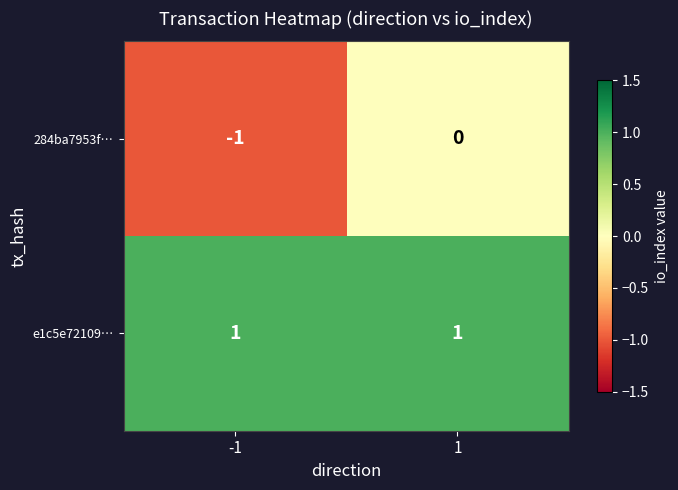

Rank the series by their maximum value, from highest to lowest.

e1c5e72109…, 284ba7953f…